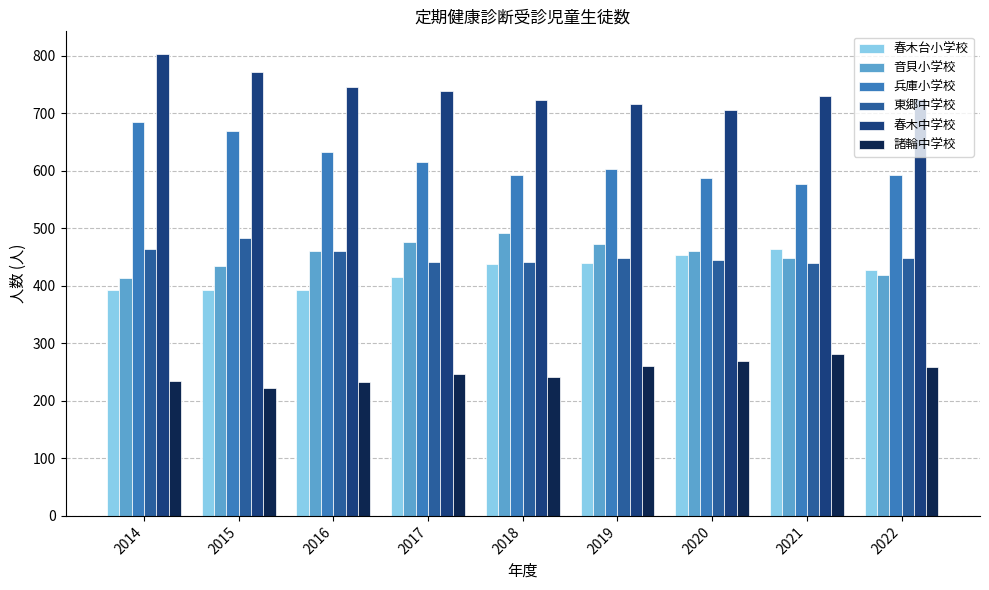

Which label corresponds to the largest value in the chart?

2014